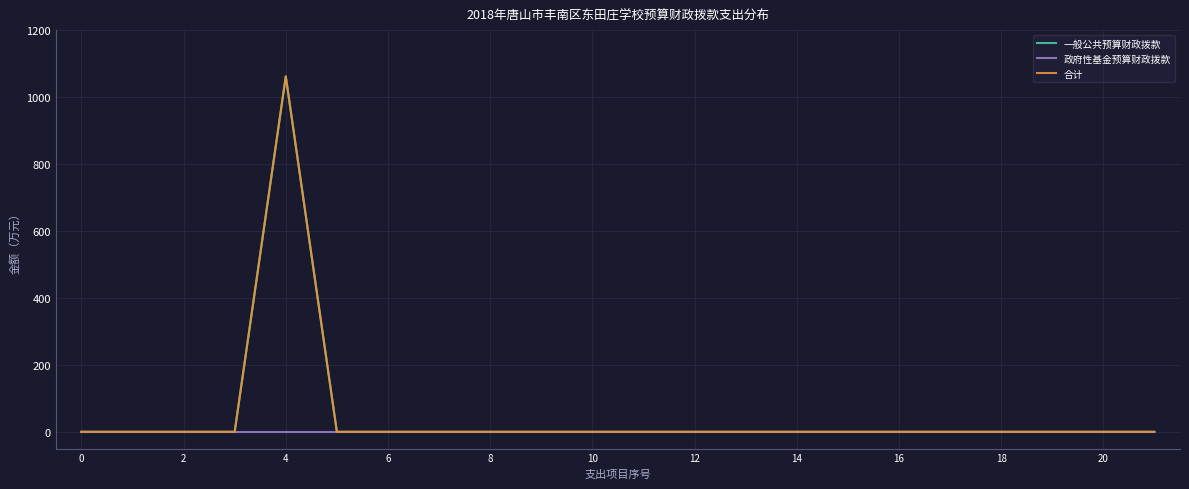

Does the chart have visible grid lines?

Yes